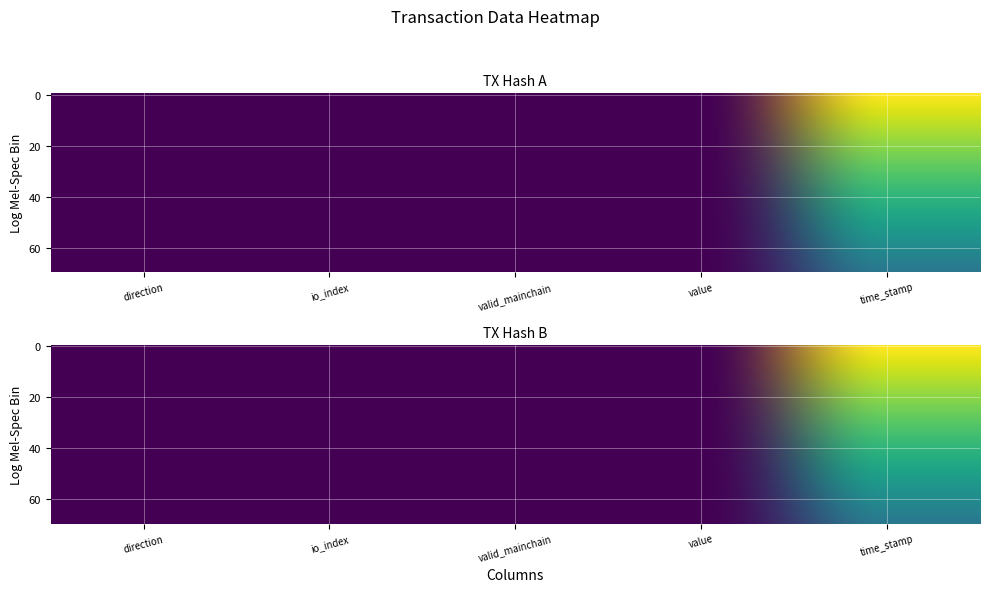

At valid_mainchain, list the series in order from smallest to largest.

f9a09af189b88179d001cf00edbfb251559398a, 2e377d9c7d16c58267f0497767eeb168d58be15